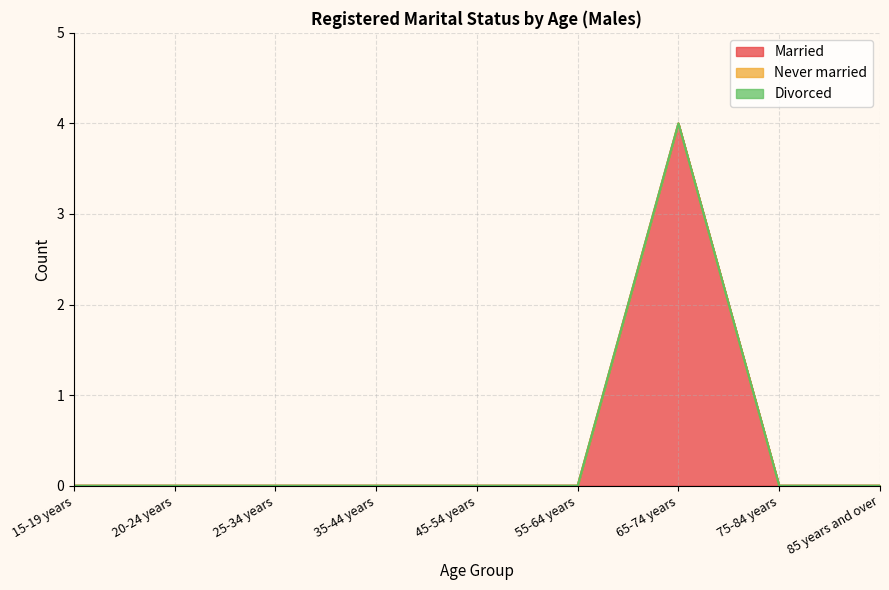

What is the label of the 4th point from the left?

35-44 years